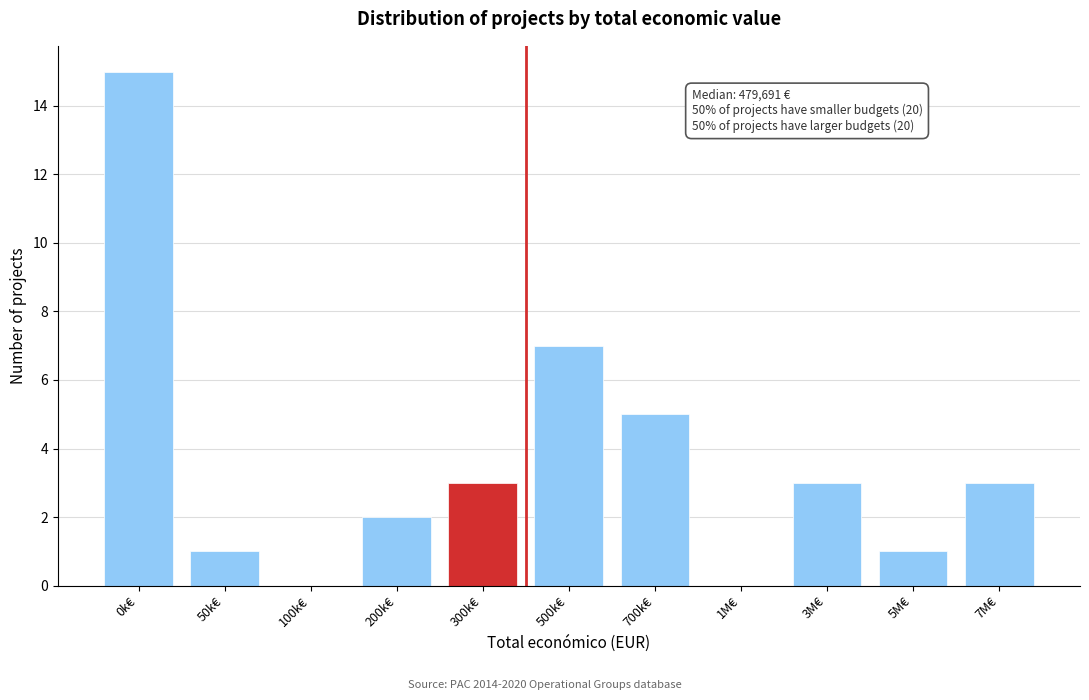

Reading left to right, extract all data points from this chart.

0k€=15	50k€=1	100k€=0	200k€=2	300k€=3	500k€=7	700k€=5	1M€=0	3M€=3	5M€=1	7M€=3